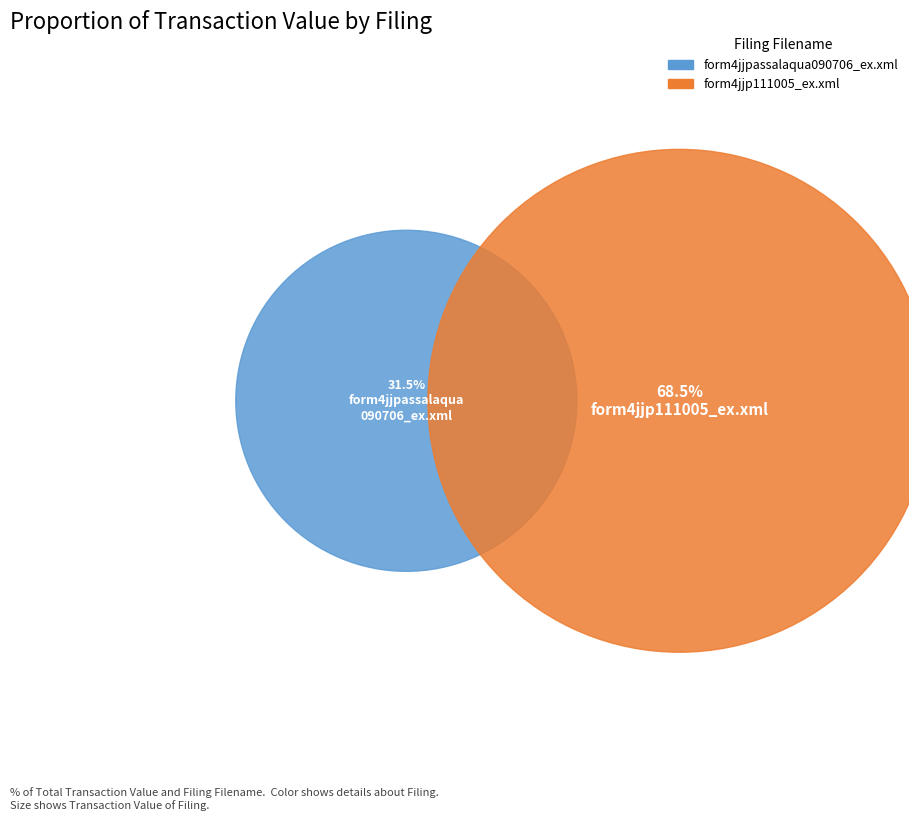

Combined, what portion of the pie is form4jjpassalaqua090706_ex.xml and form4jjp111005_ex.xml?

100.0%